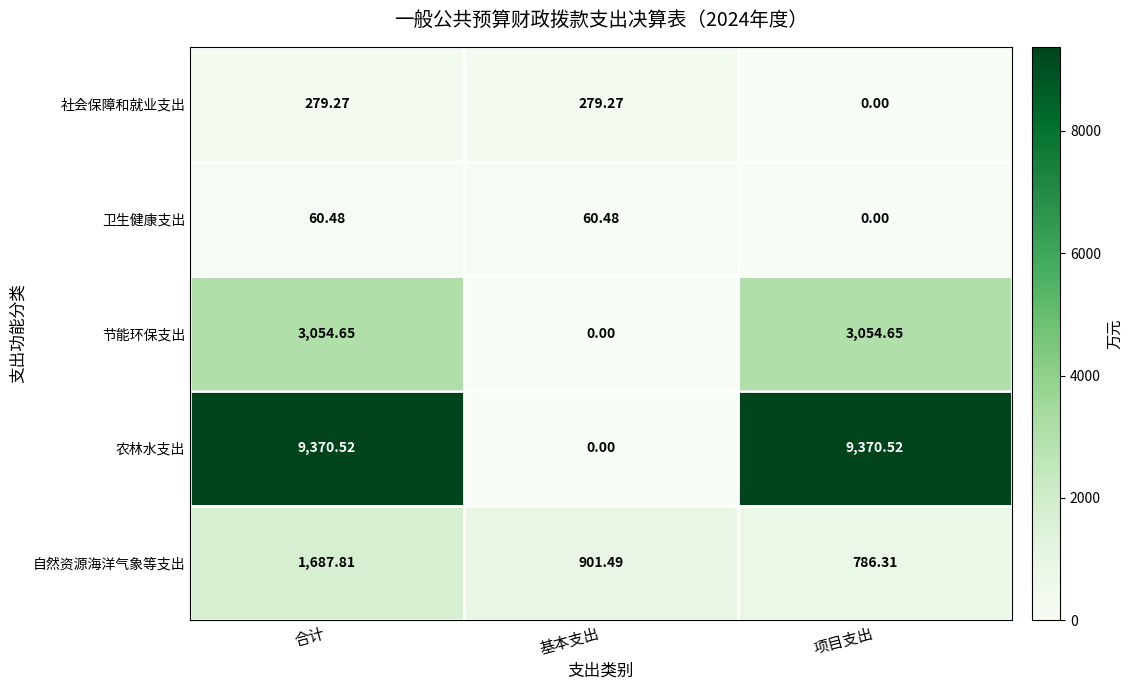

Is the value of 卫生健康支出 at 基本支出 greater than the value of 节能环保支出 at 基本支出?

Yes